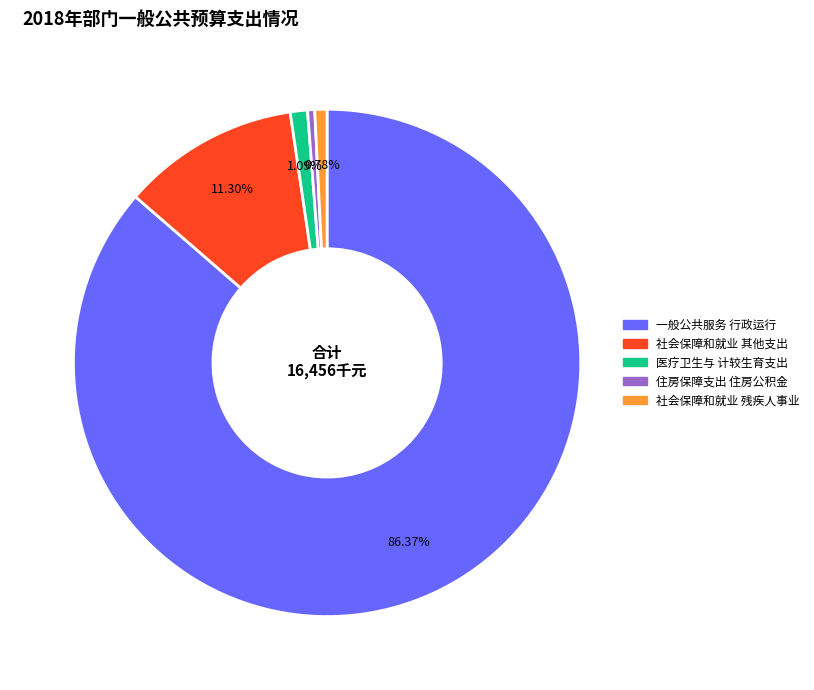

Is there any slice that represents more than half of the pie?

Yes